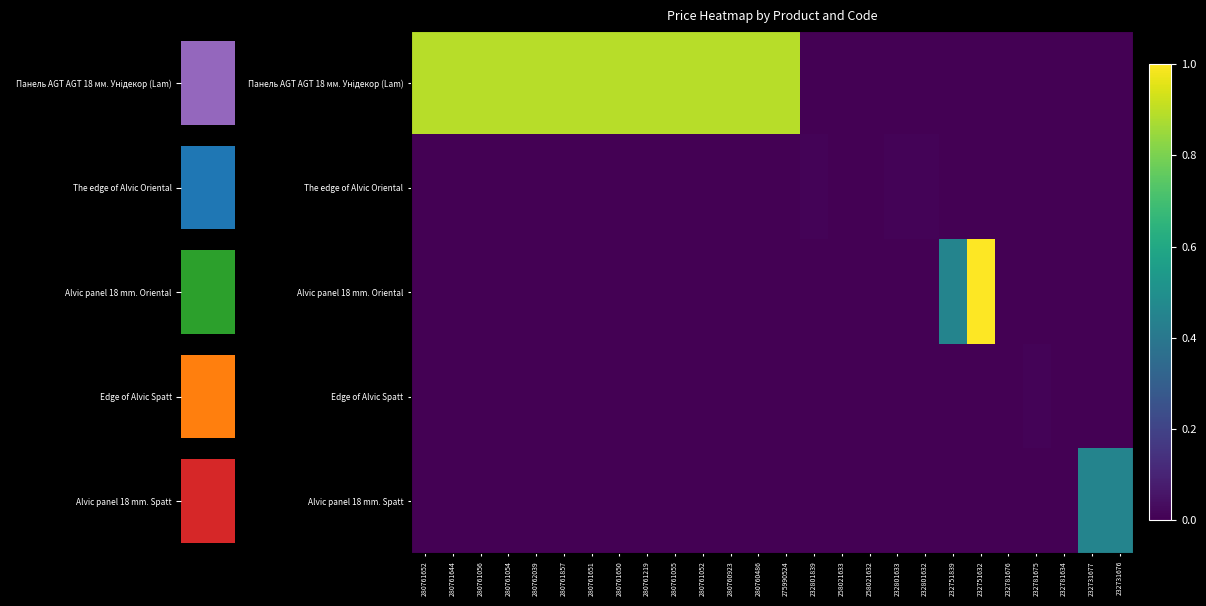

What is the spread (max minus min) of values at 280760923?

0.9